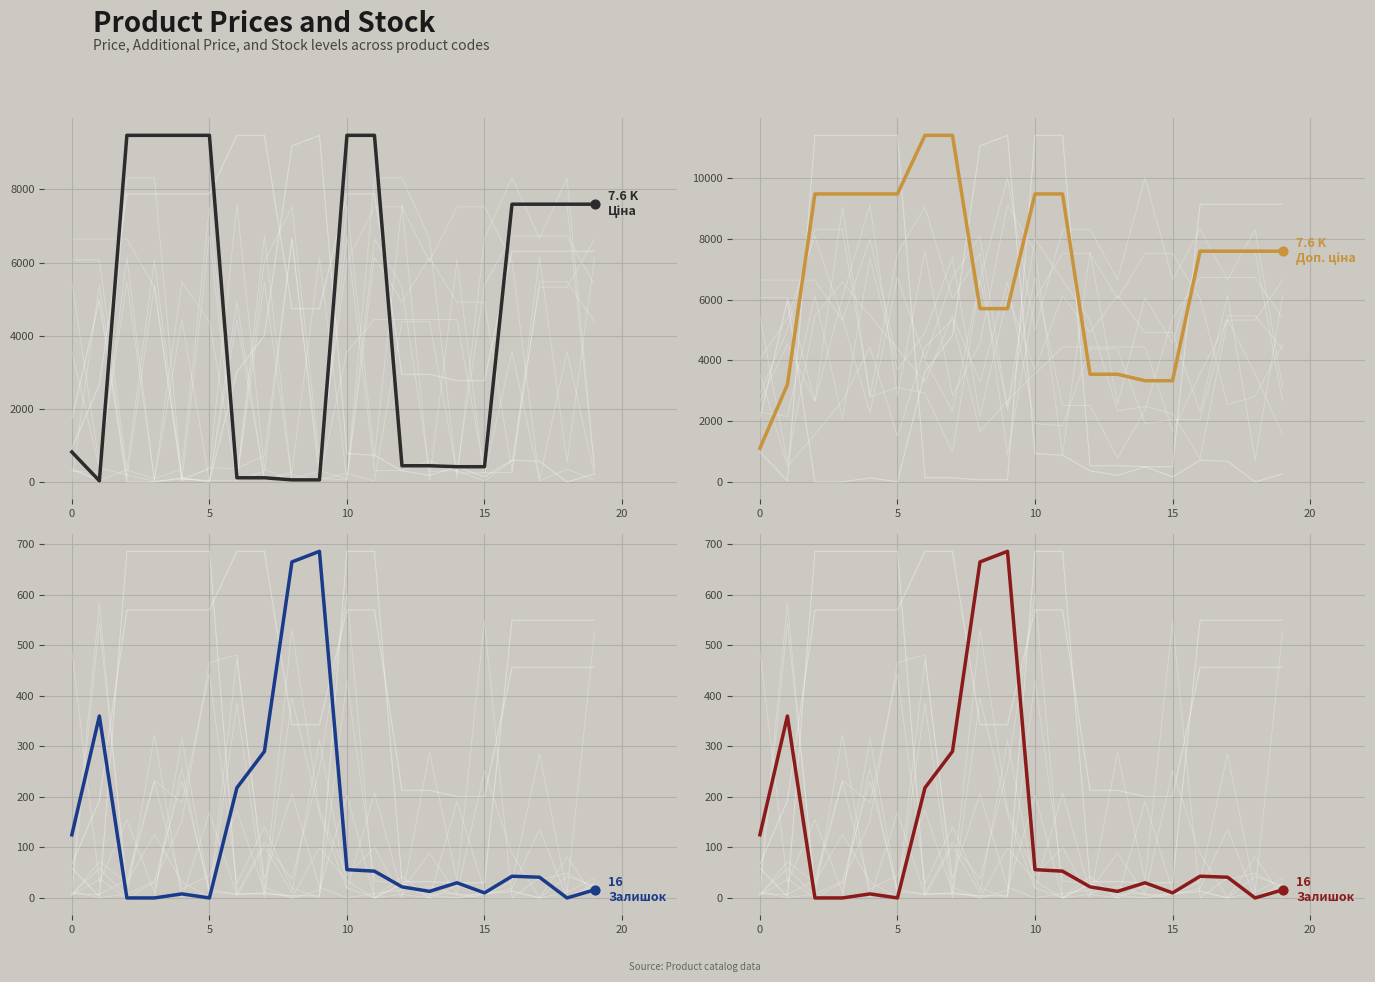

Which series contains the lowest Y value?

Залишок